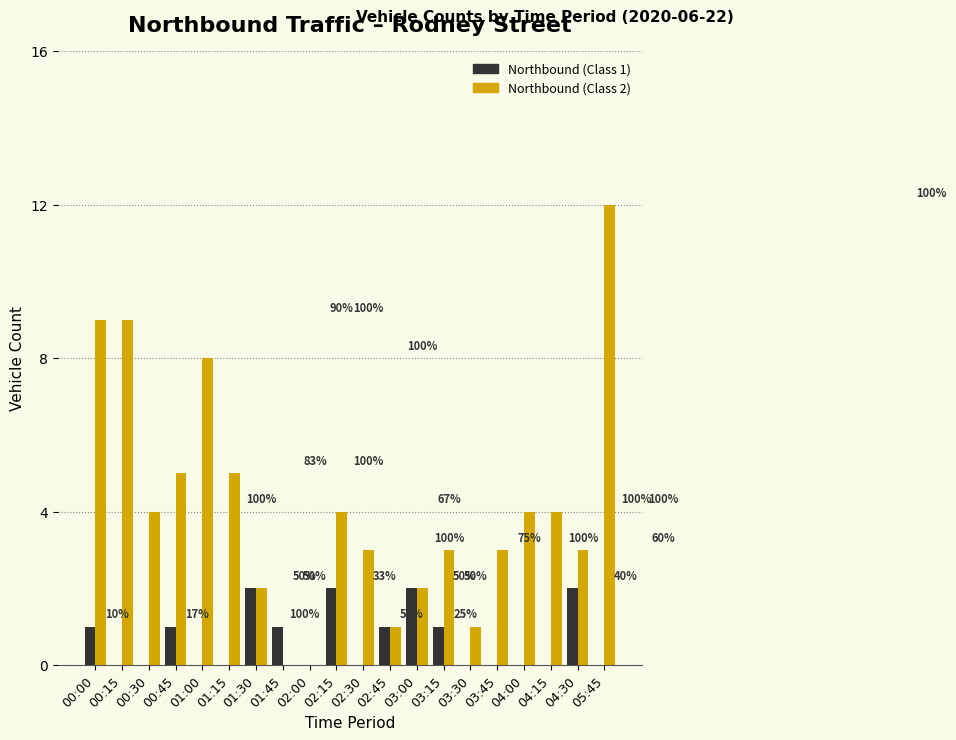

What are all the series names shown in the legend?

Northbound (Class 1), Northbound (Class 2)